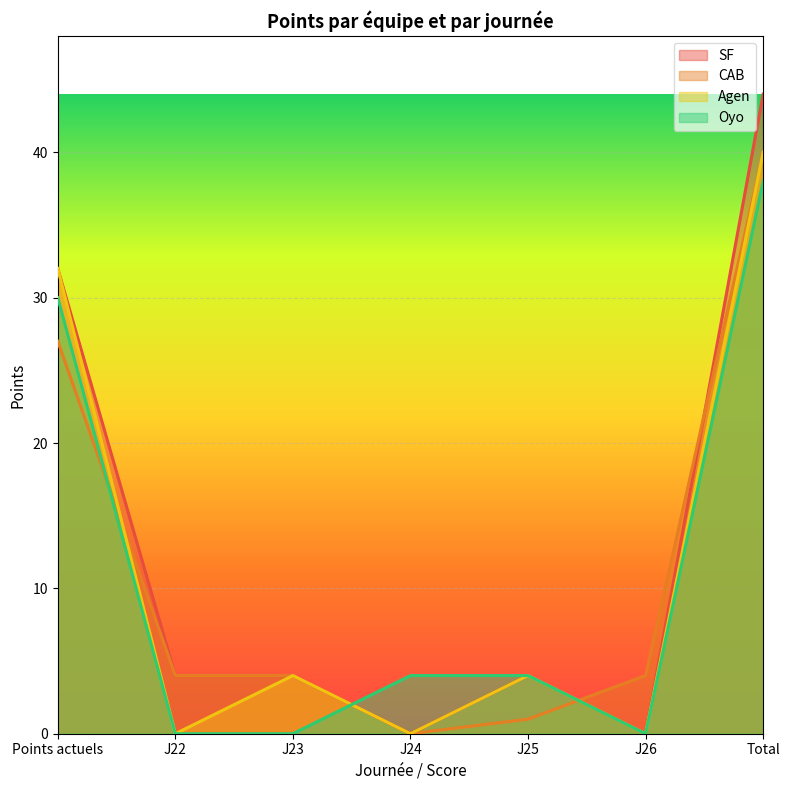

How many intersections are there between CAB and Agen?

2